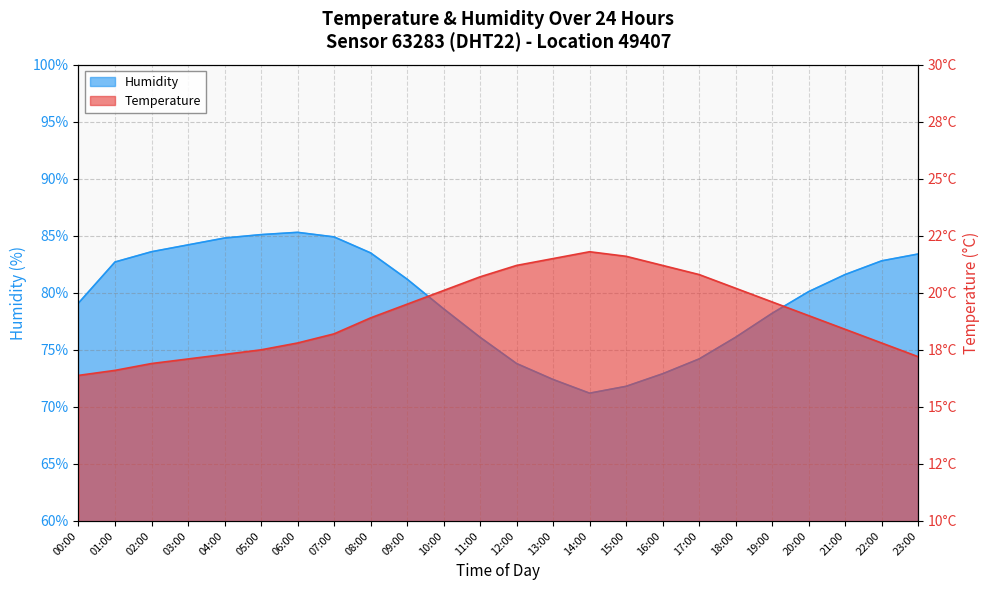

Which series has the largest range (max minus min)?

Humidity